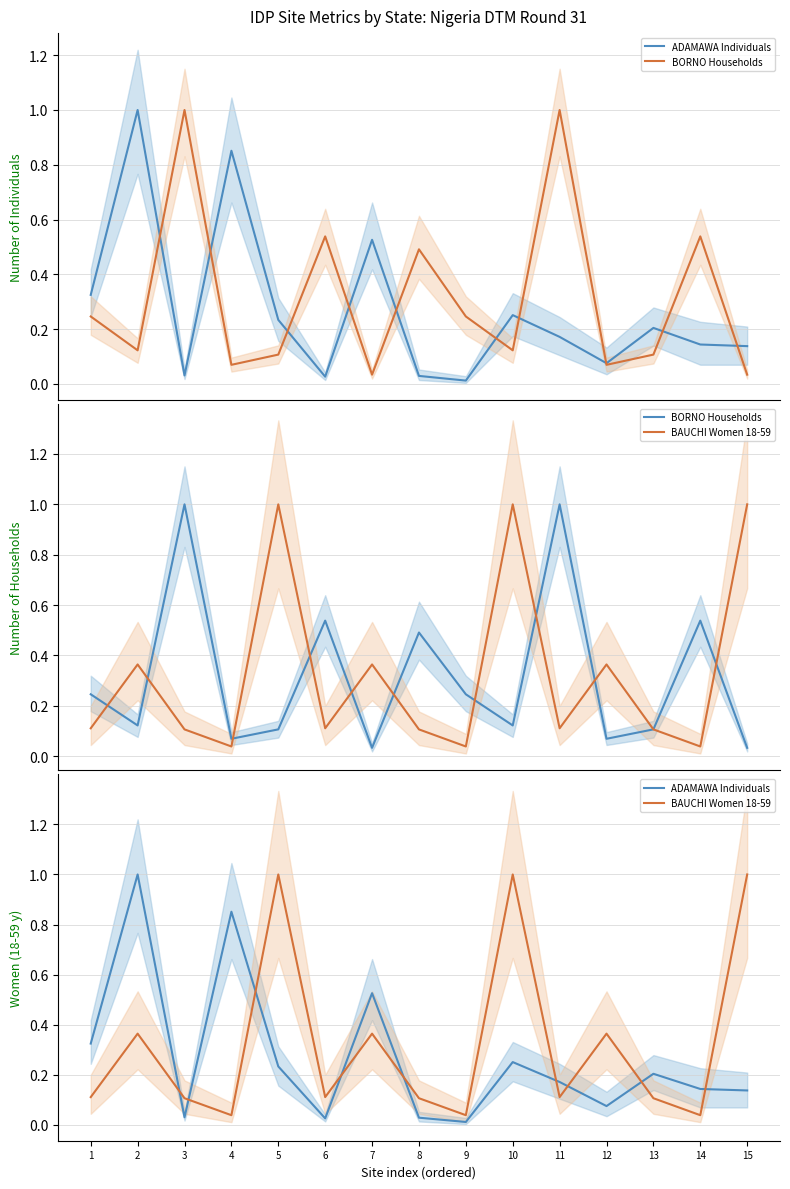

Which label corresponds to the smallest value in the chart?

9